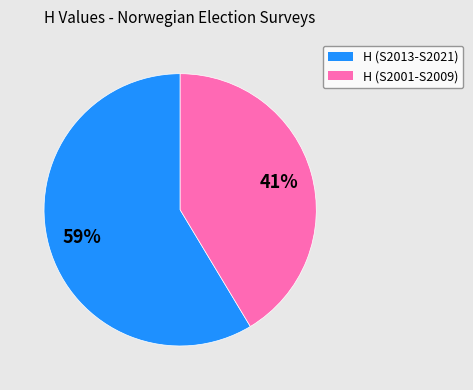

Does any single category account for the majority?

Yes